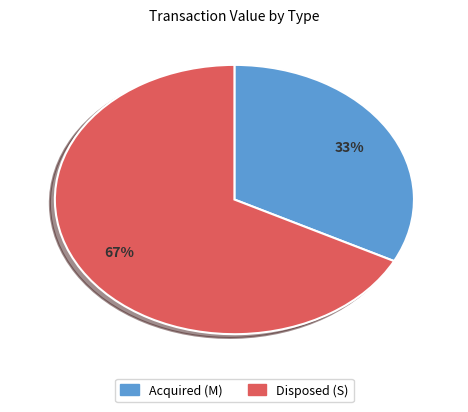

To the nearest percent, what is the average slice percentage?

50%